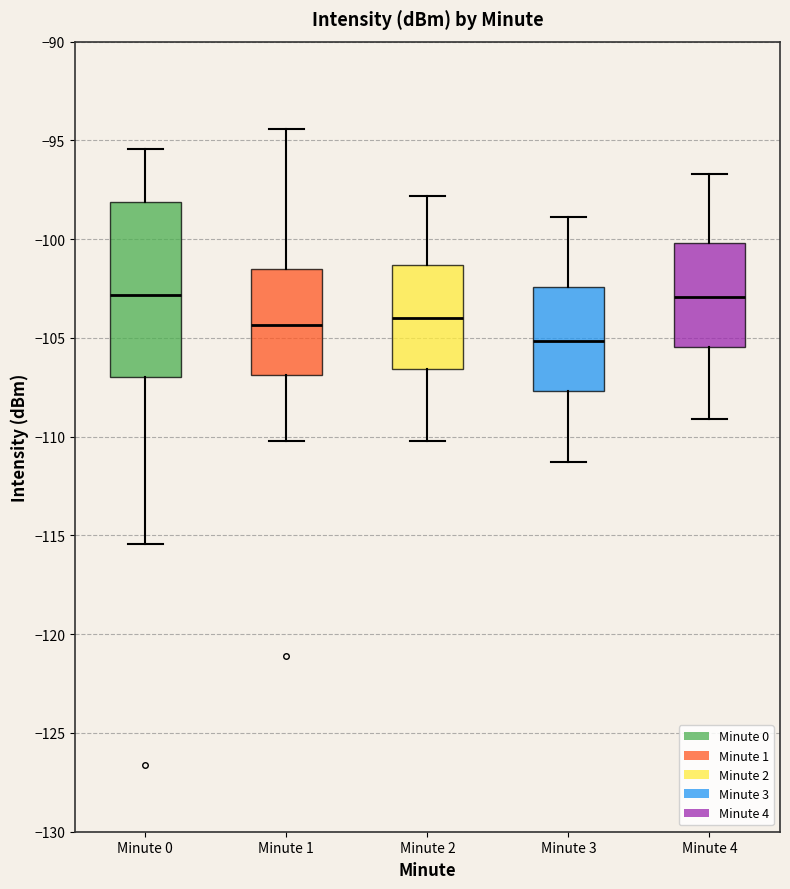

Reading left to right, transcribe this box plot: for each box, give where its median line is, the range the box spans, and where its two whiskers end, as read against the y-axis. The values are not printed on the chart, so give them approximately, as read against the axis.

Minute 0: median -103.0, box -107.0 to -98.0, whiskers -115.5 to -95.5
Minute 1: median -104.5, box -107.0 to -101.5, whiskers -110.0 to -94.5
Minute 2: median -104.0, box -106.5 to -101.5, whiskers -110.0 to -98.0
Minute 3: median -105.0, box -107.5 to -102.5, whiskers -111.5 to -99.0
Minute 4: median -103.0, box -105.5 to -100.0, whiskers -109.0 to -96.5